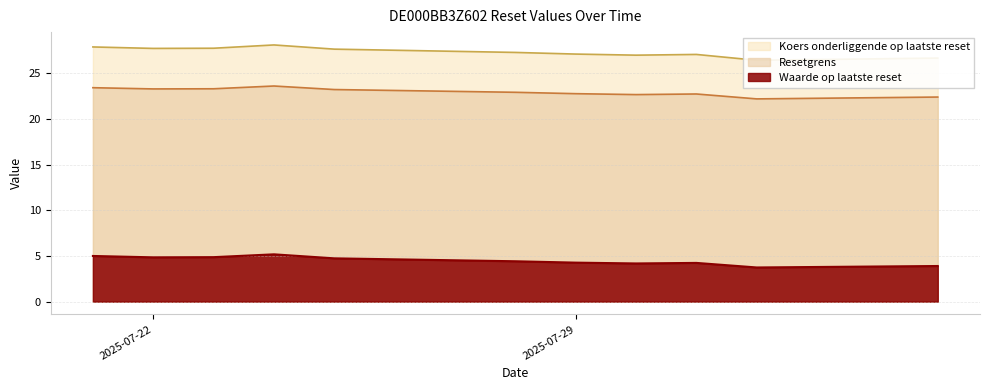

How many data points in Koers onderliggende op laatste reset are above 27?

8